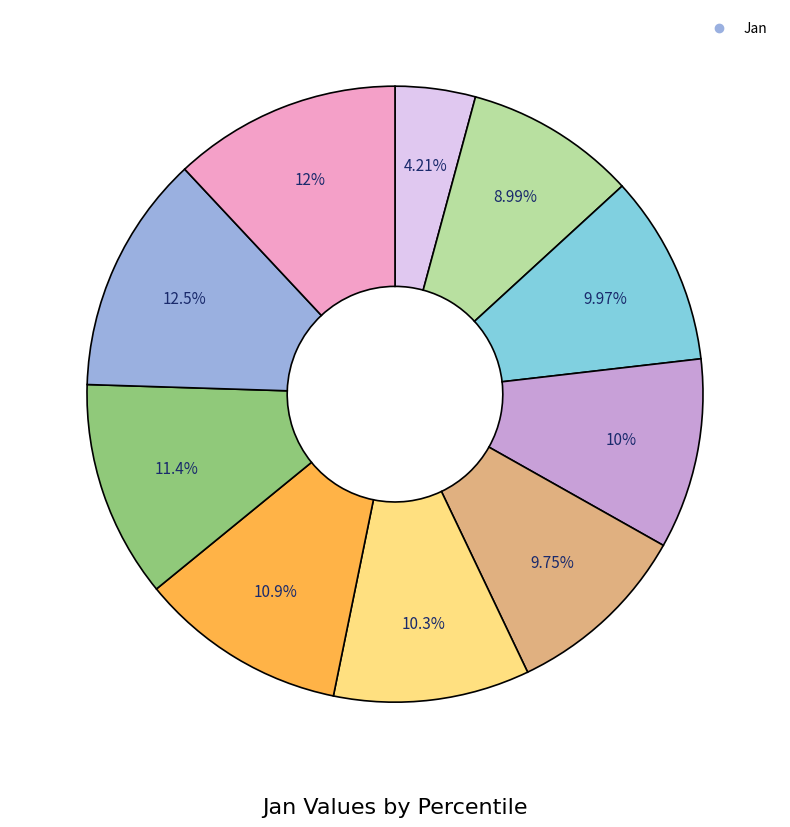

Is there any slice that represents more than half of the pie?

No